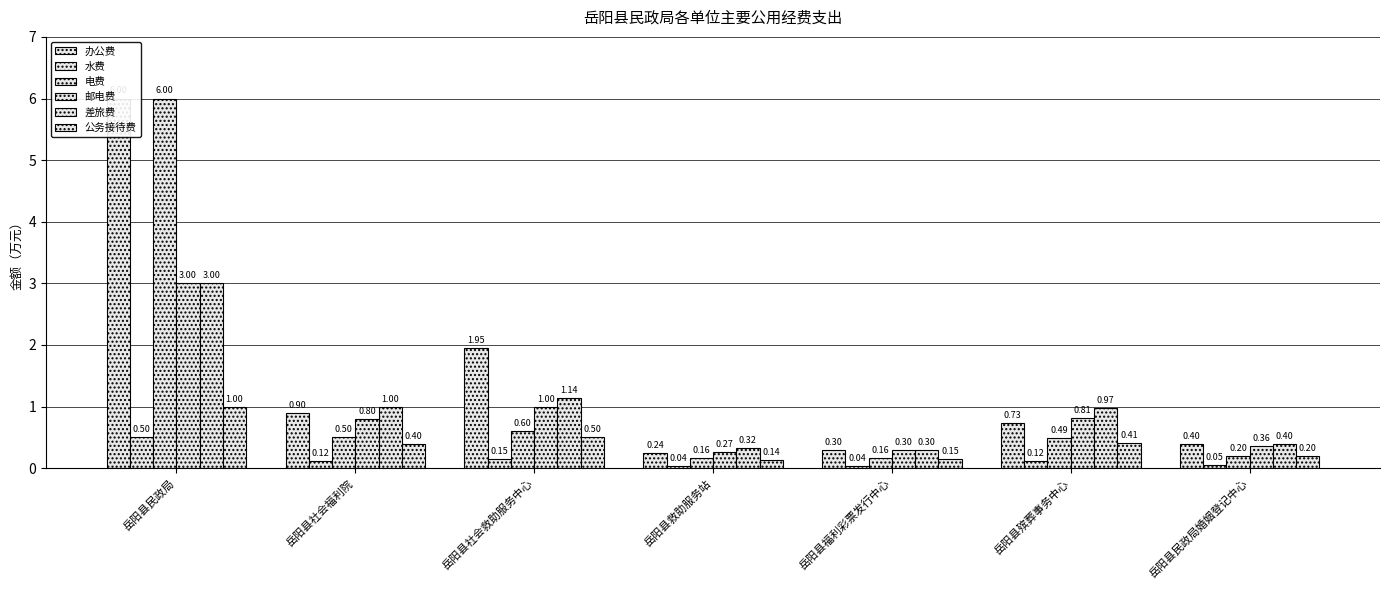

How many bars are there in each group?

6